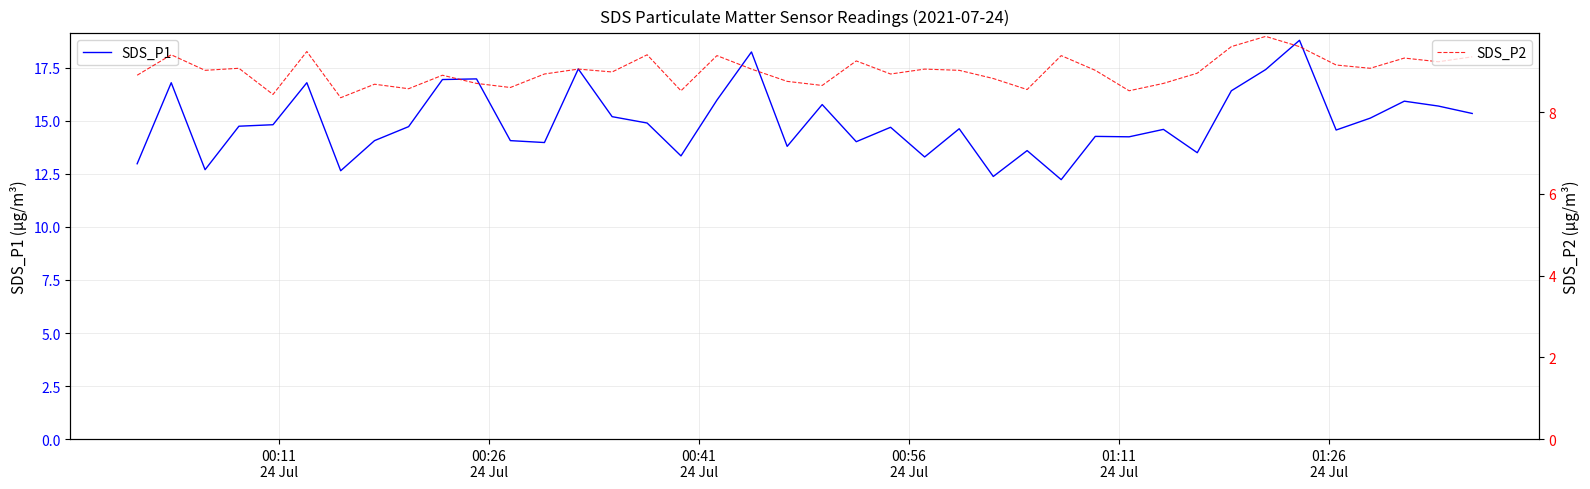

What is the maximum value for SDS_P1?

18.8